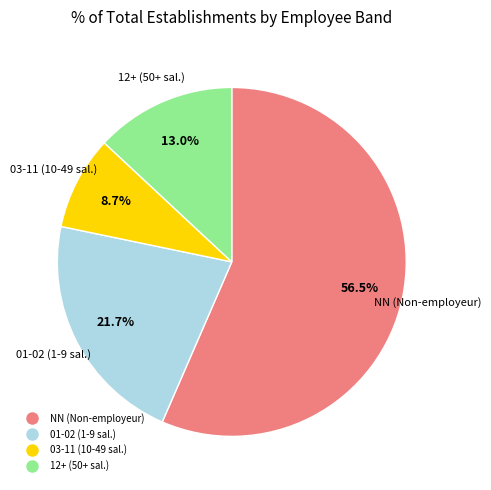

Does any single category account for the majority?

Yes